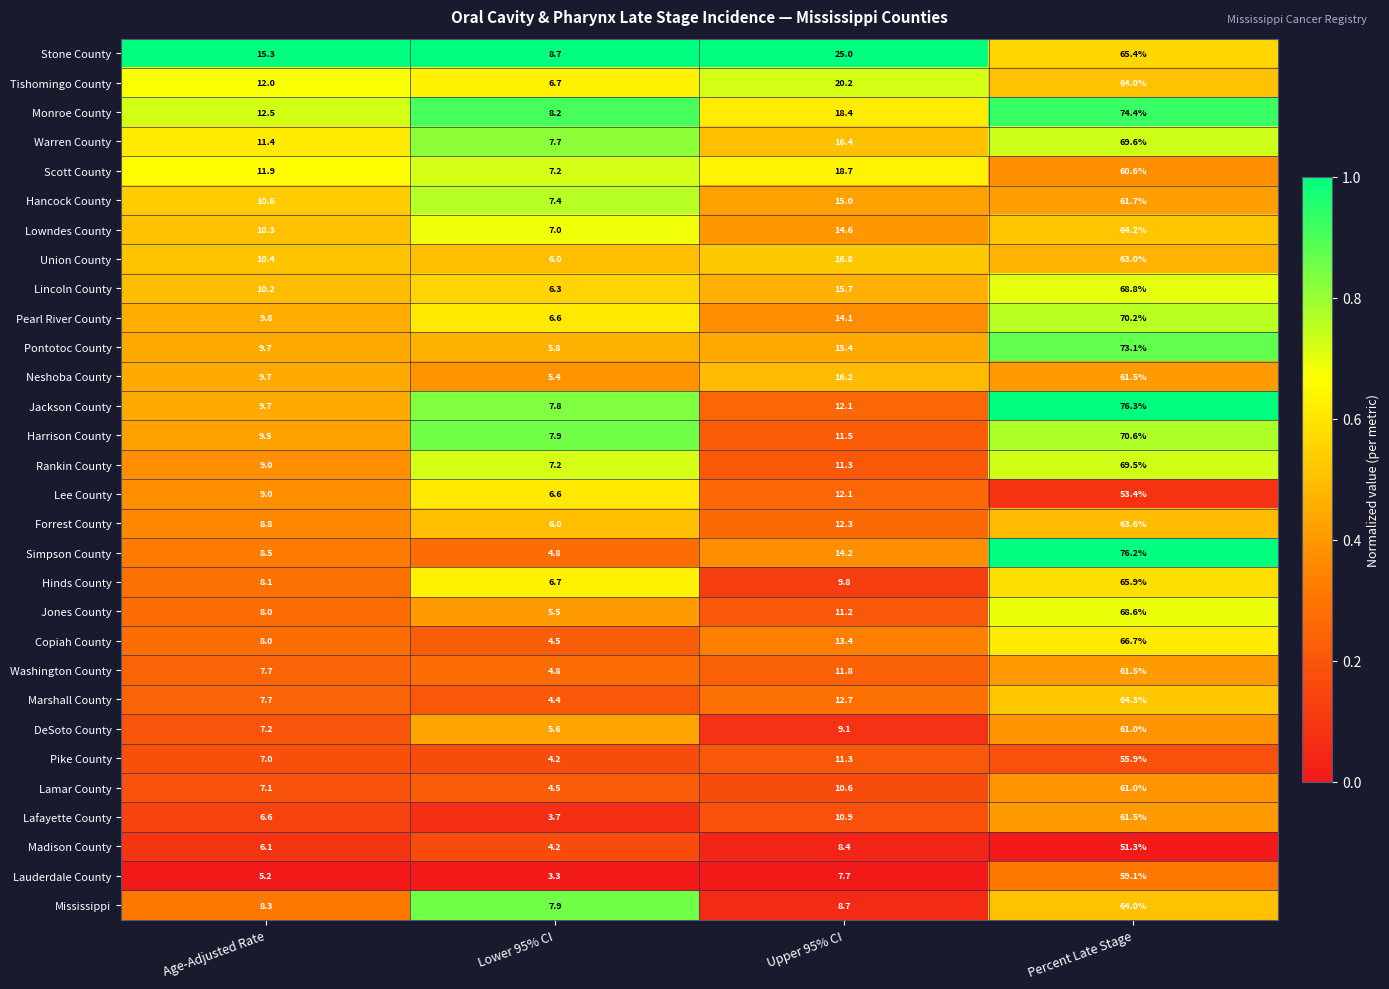

What is the difference between the maximum and minimum values in the Jackson County series?

68.5